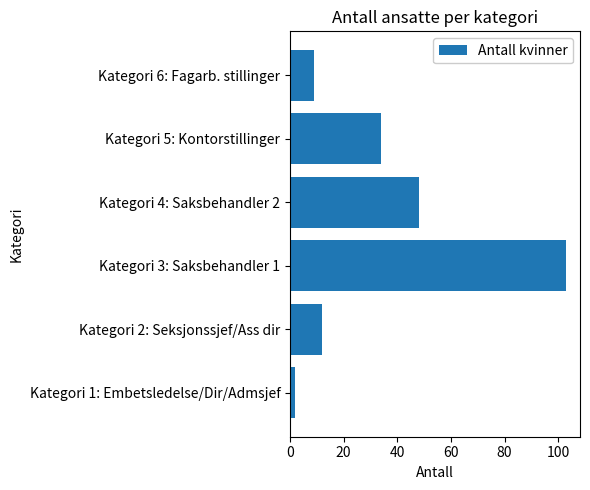

Reading bottom to top, transcribe all the data shown in this chart.

2	12	103	48	34	9